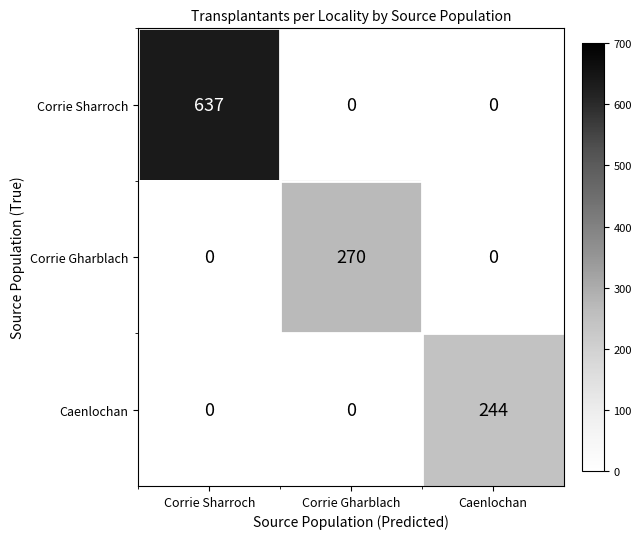

What is the highest value of the Corrie Sharroch series?

637